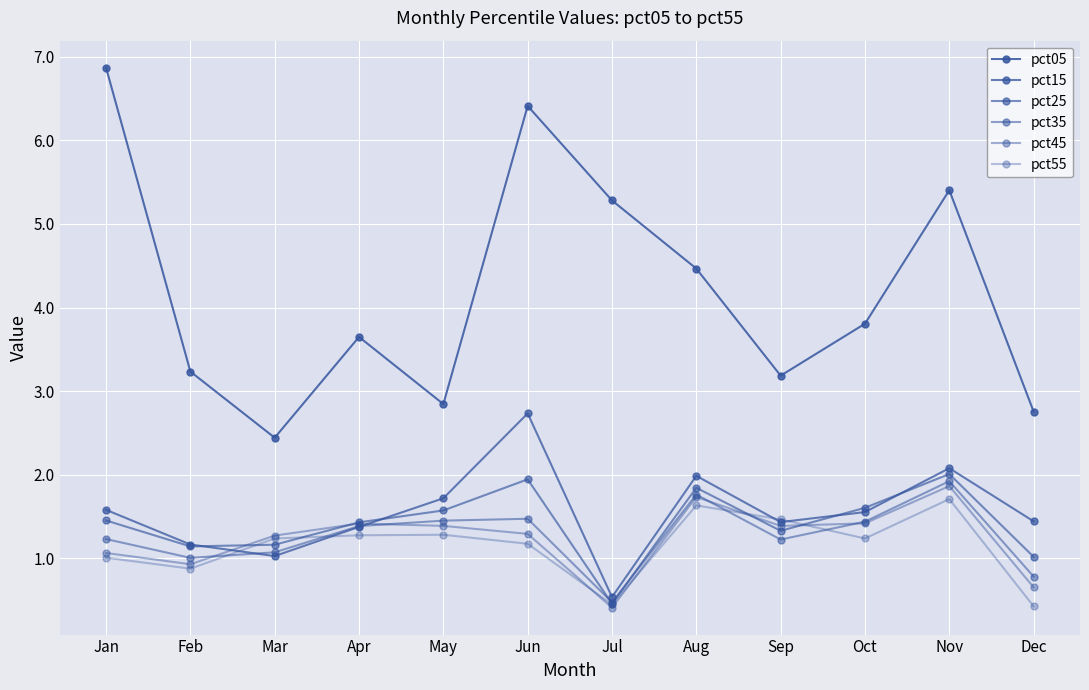

How many series are shown in this chart?

6